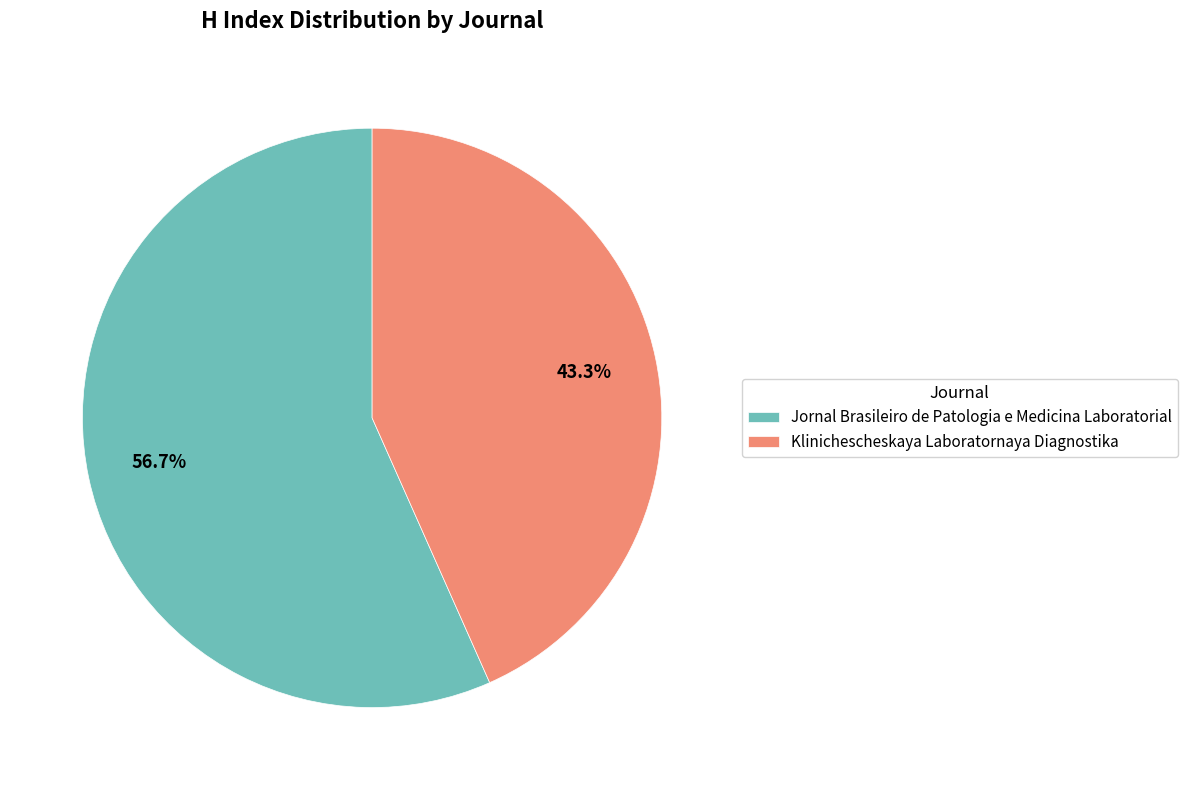

How many segments does this pie chart have?

2